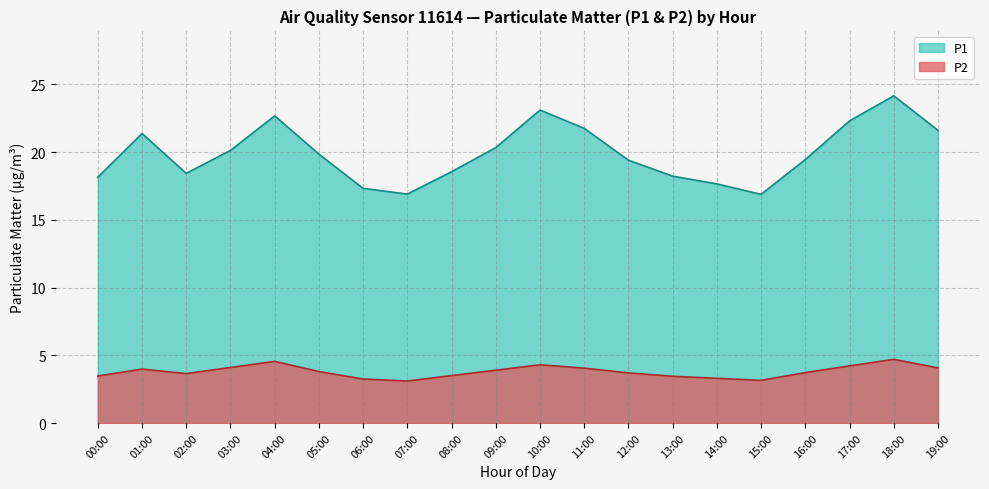

Between 18:00 and 14:00, which is larger?

18:00